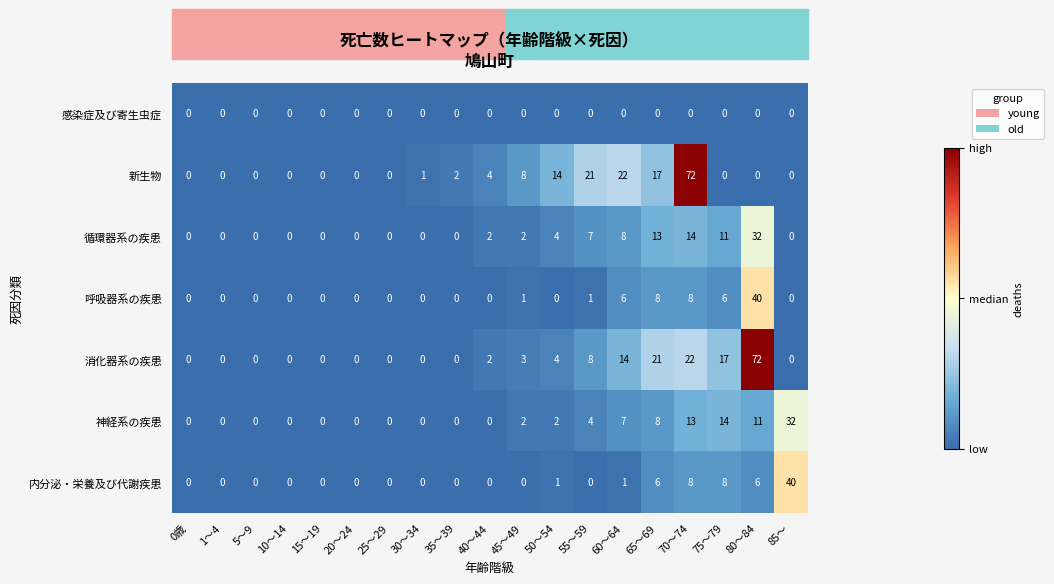

Which series changed the most between 50～54 and 65～69?

消化器系の疾患